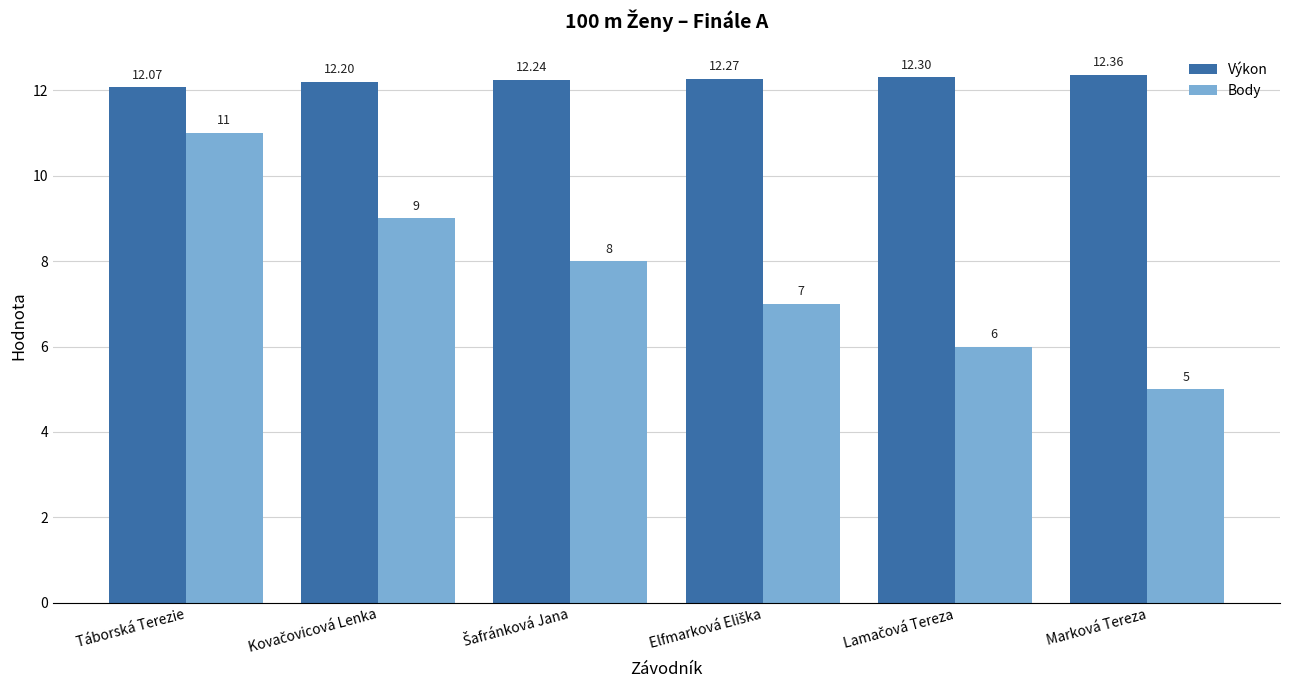

Does the chart contain stacked bars?

No